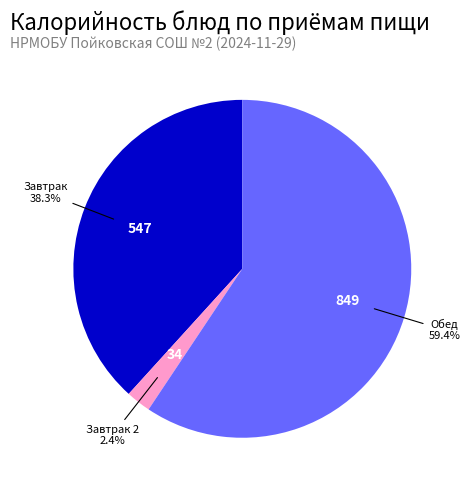

Does any single category account for the majority?

Yes